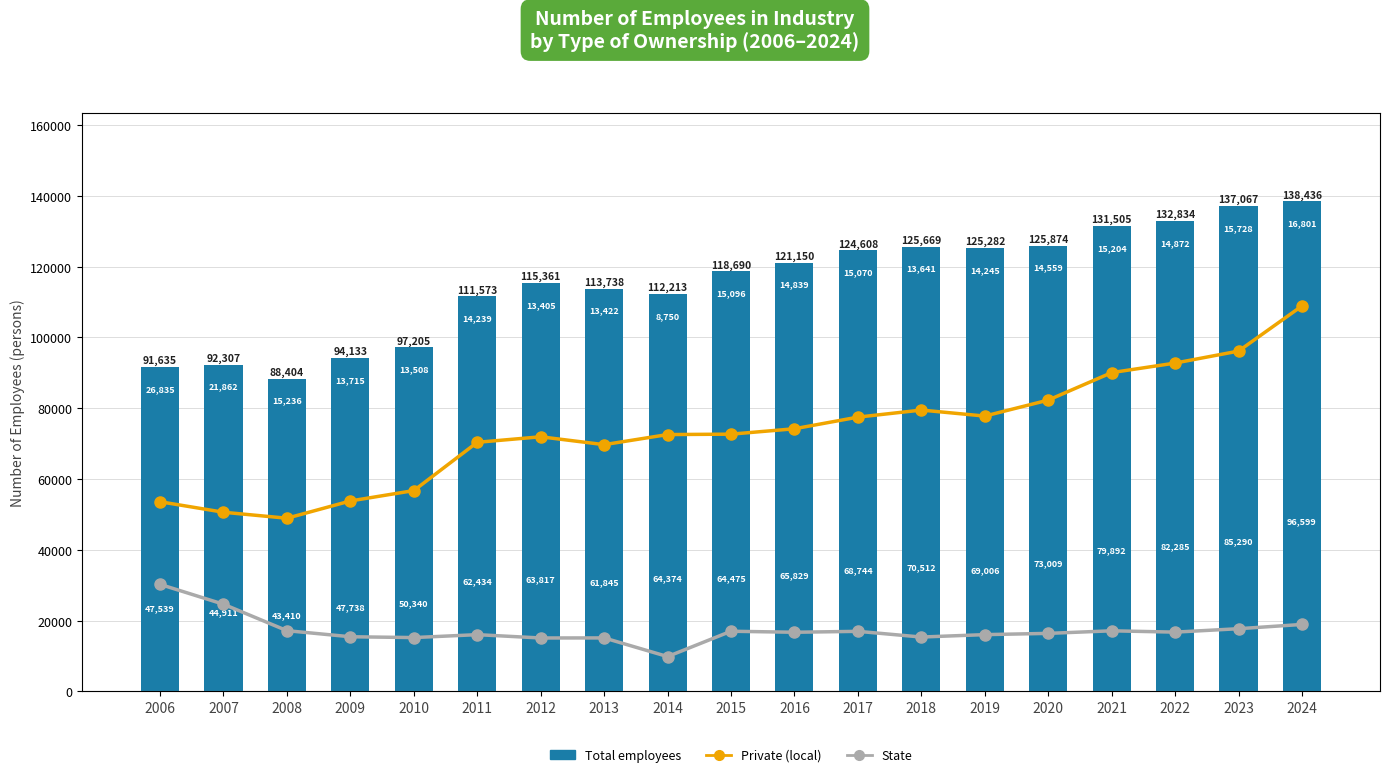

Read the Total employees value at 2016, to the nearest 50.

121150